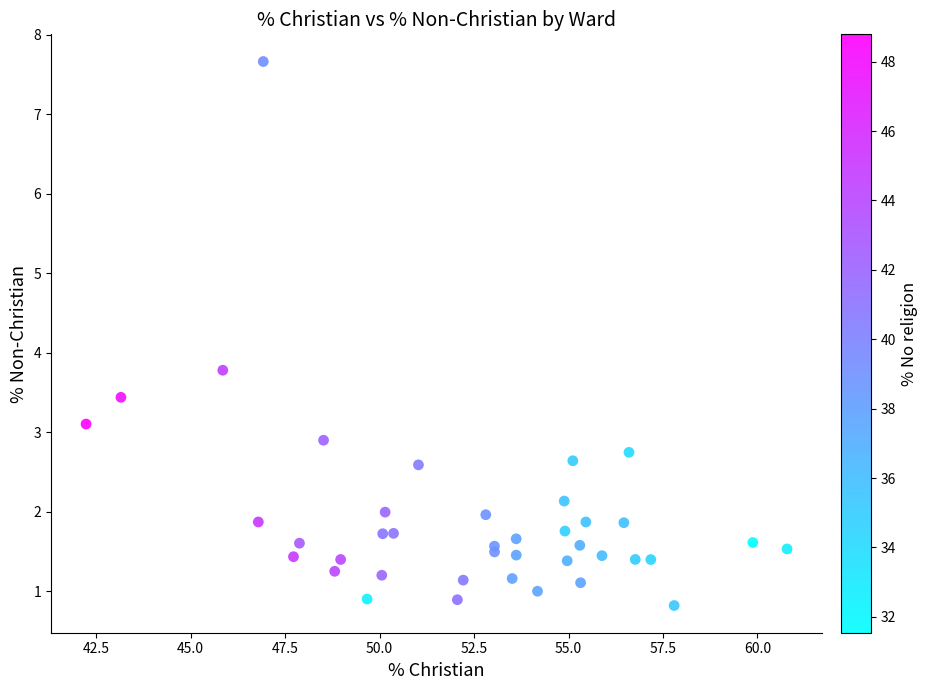

What Y value in the scatter plot is closest to 4?

3.8